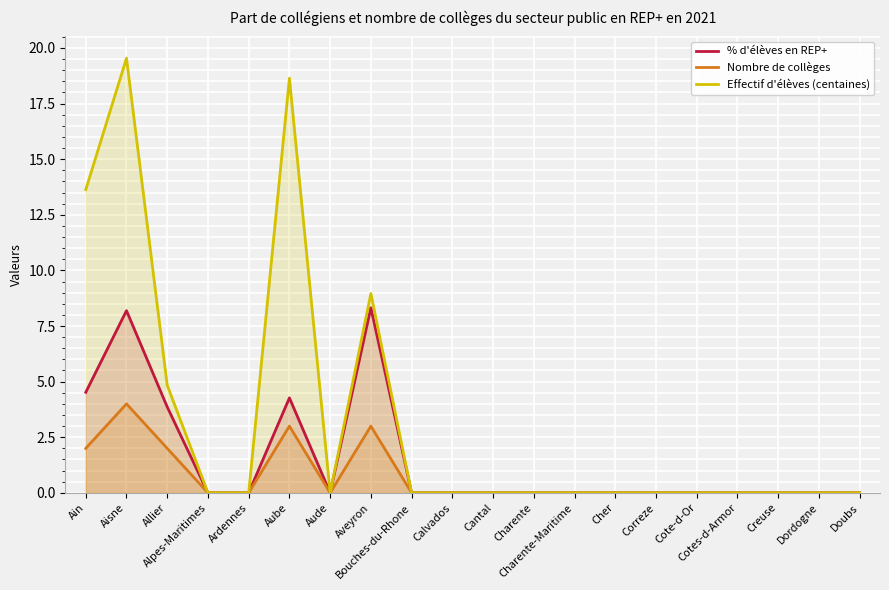

Reading left to right, extract all data points from this chart.

% d'élèves en REP+: Ain=4.5	Aisne=8.2	Allier=3.9	Alpes-Maritimes=0.0	Ardennes=0.0	Aube=4.3	Aude=0.0	Aveyron=8.3	Bouches-du-Rhone=0.0	Calvados=0.0	Cantal=0.0	Charente=0.0	Charente-Maritime=0.0	Cher=0.0	Correze=0.0	Cote-d-Or=0.0	Cotes-d-Armor=0.0	Creuse=0.0	Dordogne=0.0	Doubs=0.0
Nombre de collèges: Ain=2.0	Aisne=4.0	Allier=2.0	Alpes-Maritimes=0.0	Ardennes=0.0	Aube=3.0	Aude=0.0	Aveyron=3.0	Bouches-du-Rhone=0.0	Calvados=0.0	Cantal=0.0	Charente=0.0	Charente-Maritime=0.0	Cher=0.0	Correze=0.0	Cote-d-Or=0.0	Cotes-d-Armor=0.0	Creuse=0.0	Dordogne=0.0	Doubs=0.0
Effectif d'élèves (centaines): Ain=13.6	Aisne=19.5	Allier=4.8	Alpes-Maritimes=0.0	Ardennes=0.0	Aube=18.6	Aude=0.0	Aveyron=9.0	Bouches-du-Rhone=0.0	Calvados=0.0	Cantal=0.0	Charente=0.0	Charente-Maritime=0.0	Cher=0.0	Correze=0.0	Cote-d-Or=0.0	Cotes-d-Armor=0.0	Creuse=0.0	Dordogne=0.0	Doubs=0.0